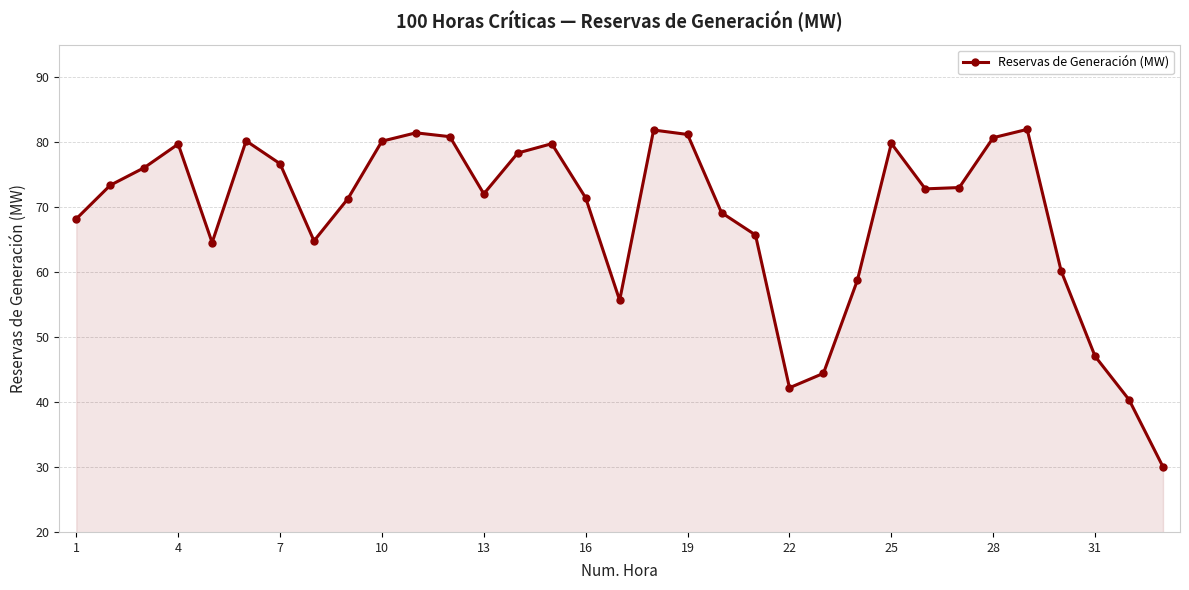

How many interior local valleys (lower than both neighbors) does the data have?

6